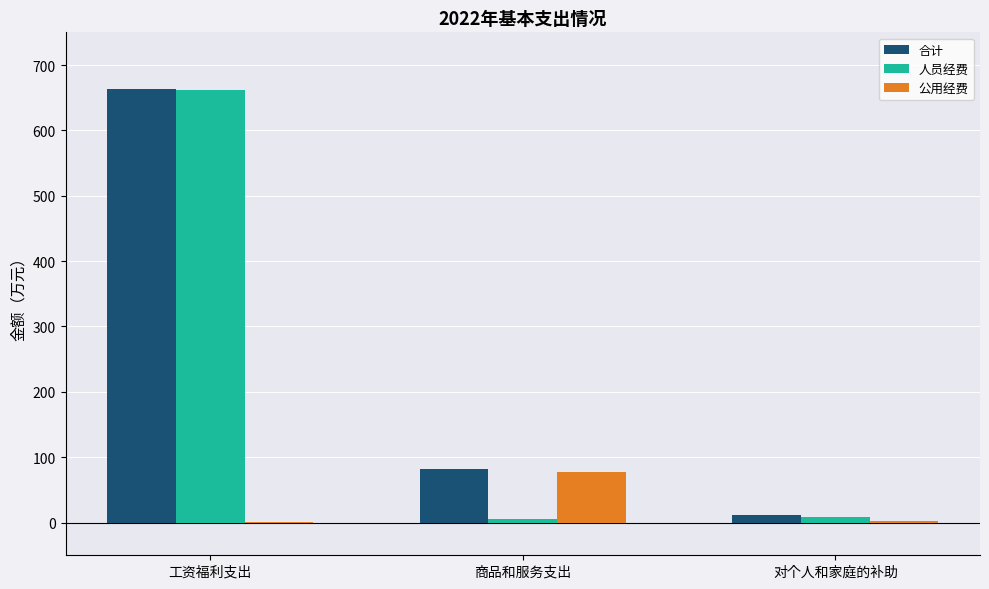

True or false: 公用经费 has a value of 77.3 at 商品和服务支出.

True